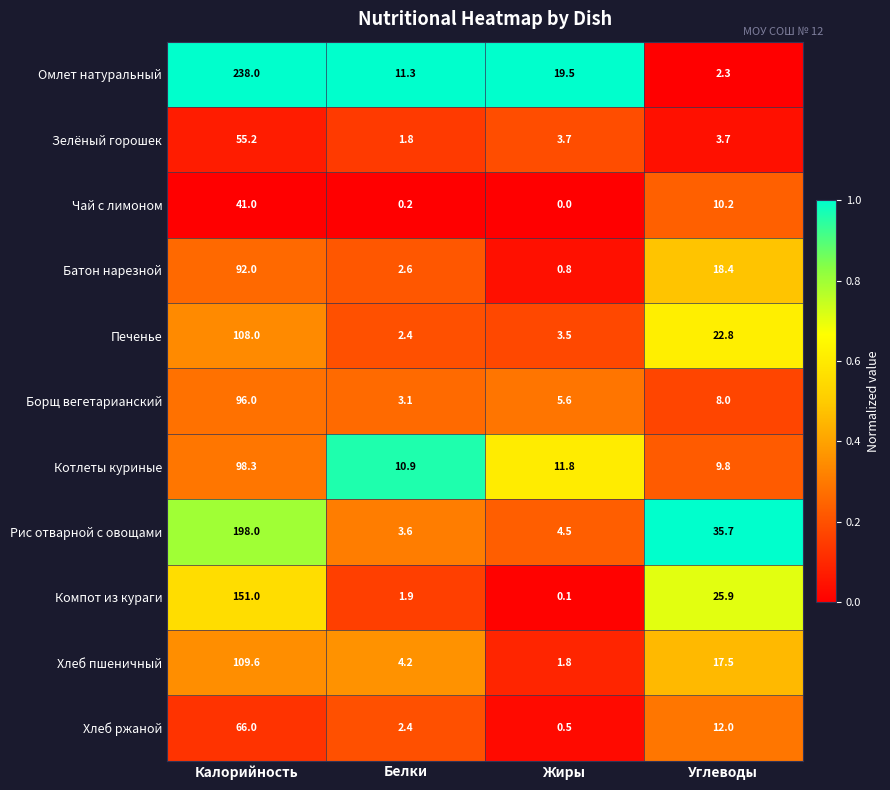

Which category has the highest value in the Зелёный горошек series?

Калорийность